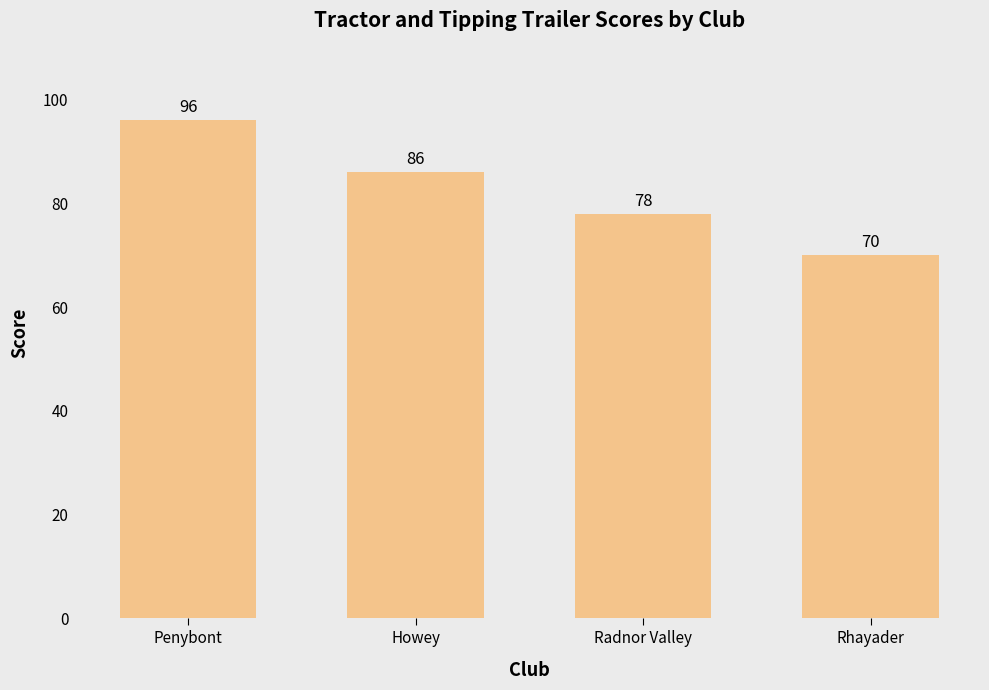

The chart shows a value of 126 at Radnor Valley. True or false?

False